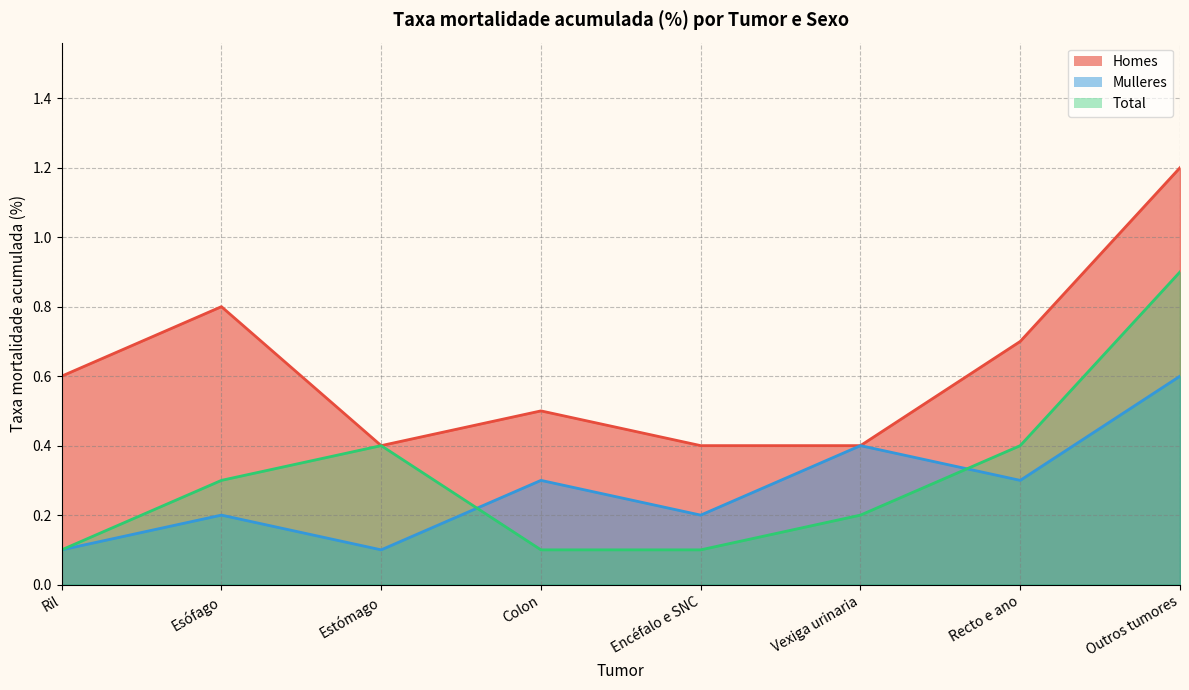

At which category is the sum across all series the highest?

Outros tumores